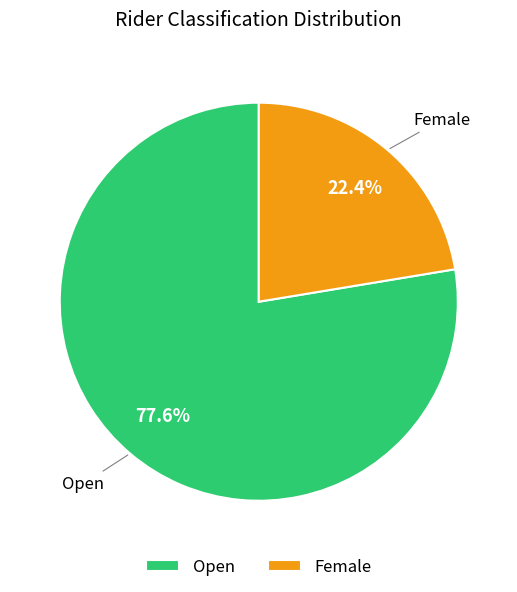

Is there a majority slice in this chart?

Yes